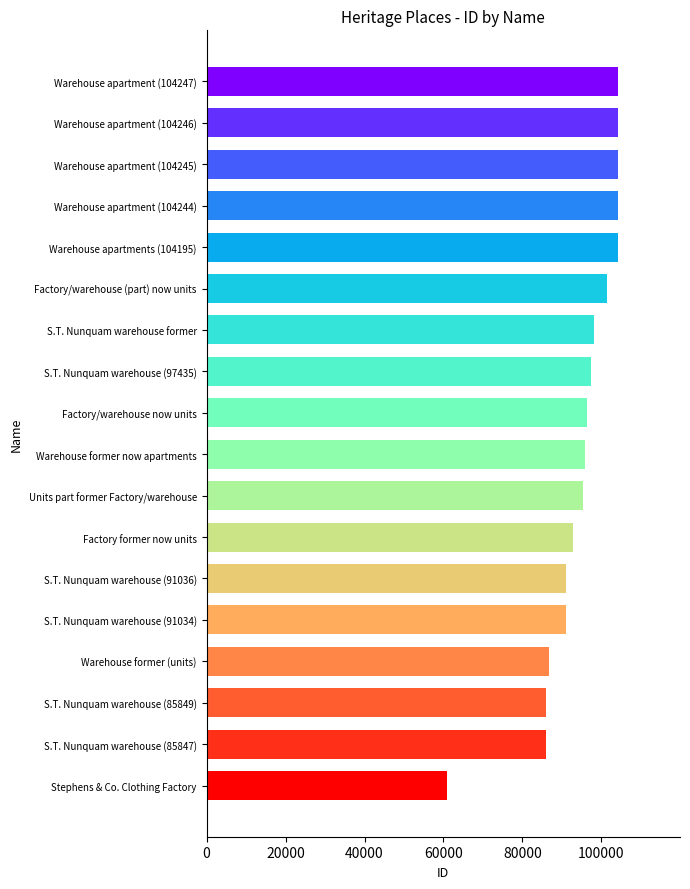

What is the sum of all values?

1699647